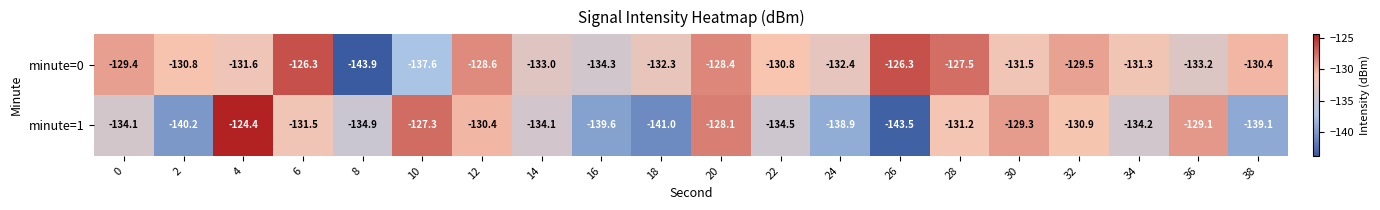

The minute=1 series shows -68.7 at 36. True or false?

False